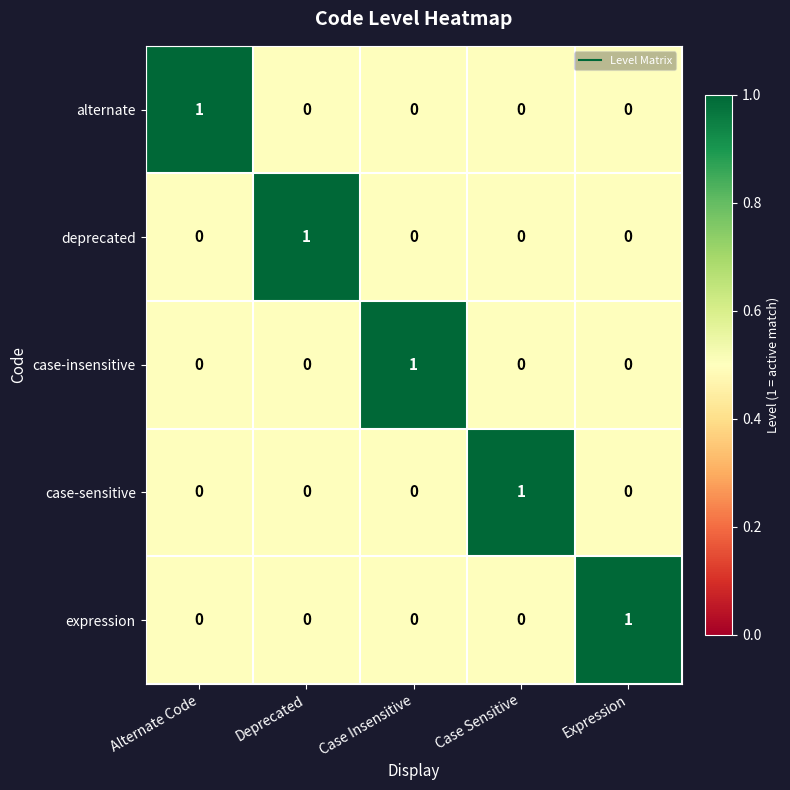

How many expression values are between 0 and 1?

5